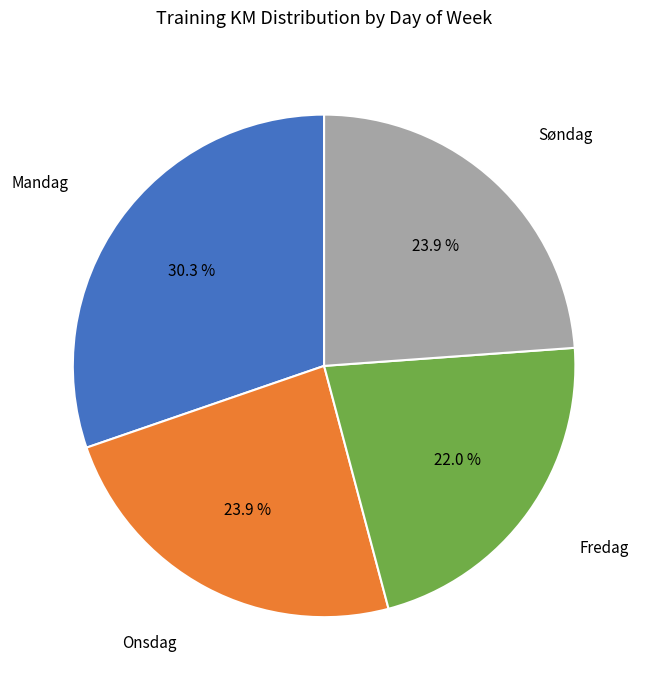

Is there a majority slice in this chart?

No